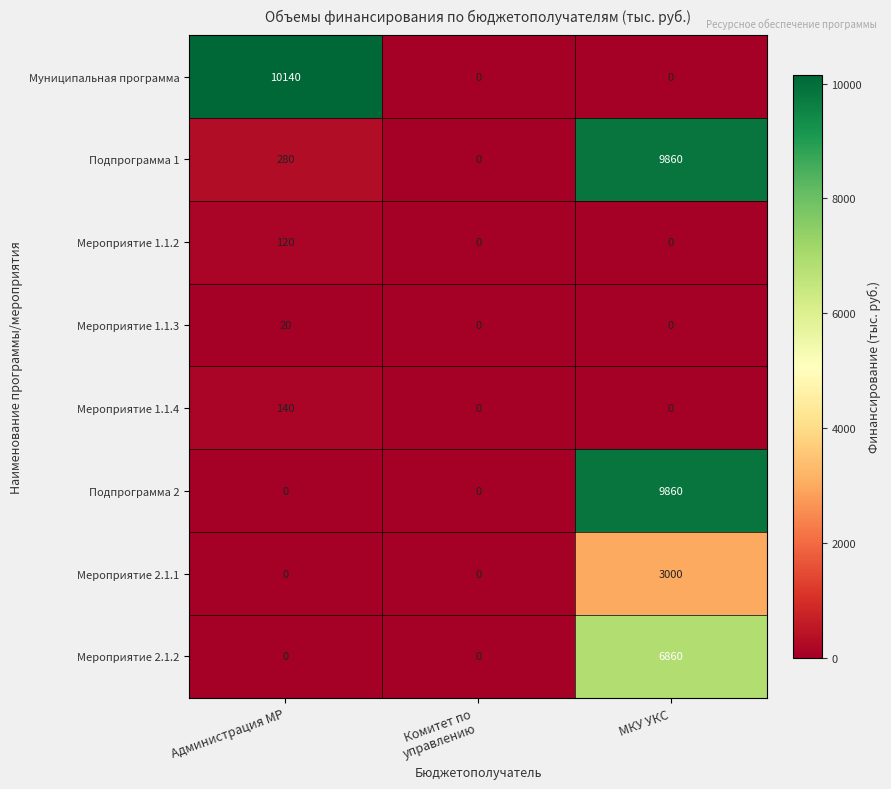

What is the average value of the Мероприятие 2.1.2 series?

2287